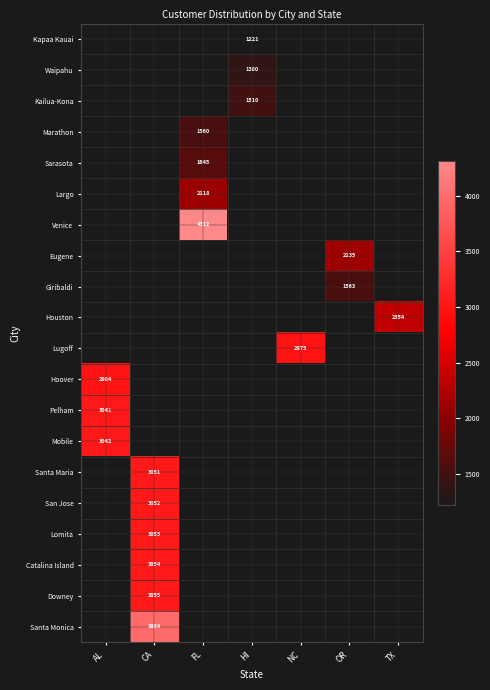

What is the total value across all series at HI?

4111